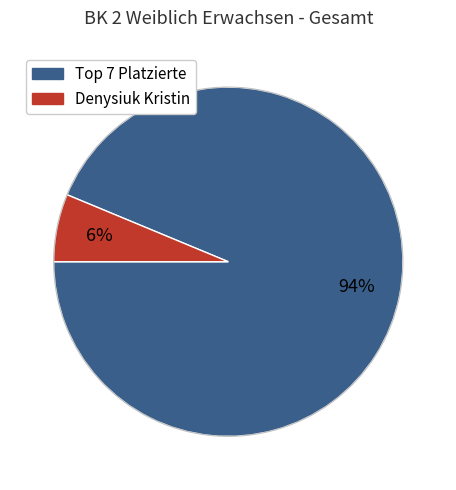

How many segments does this pie chart have?

2